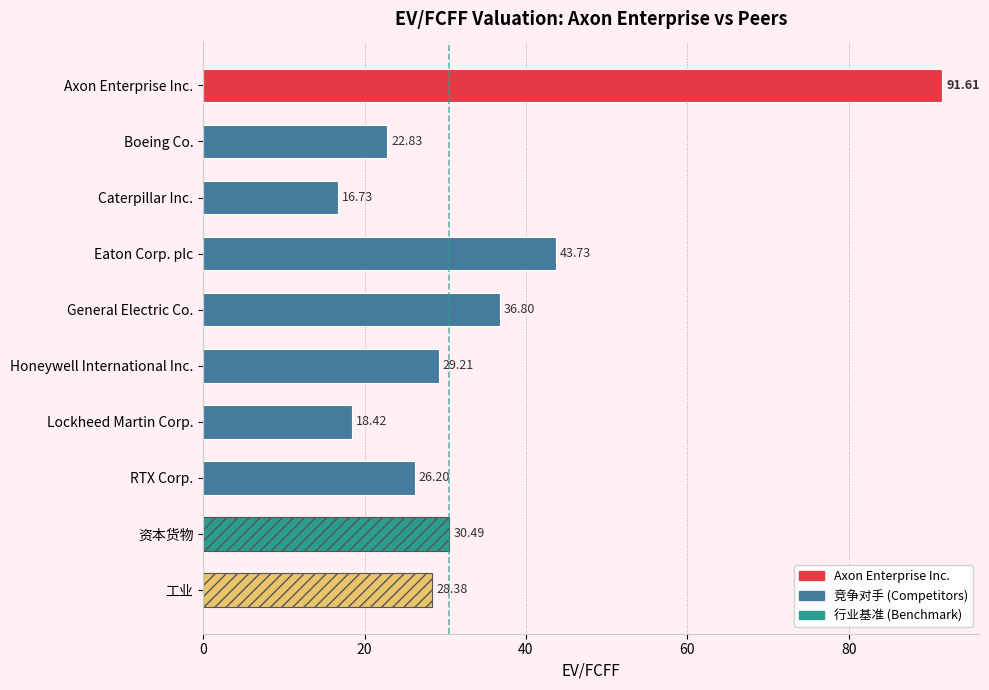

List the labels in order of value, largest first.

Axon Enterprise Inc., Eaton Corp. plc, General Electric Co., 资本货物, Honeywell International Inc., 工业, RTX Corp., Boeing Co., Lockheed Martin Corp., Caterpillar Inc.